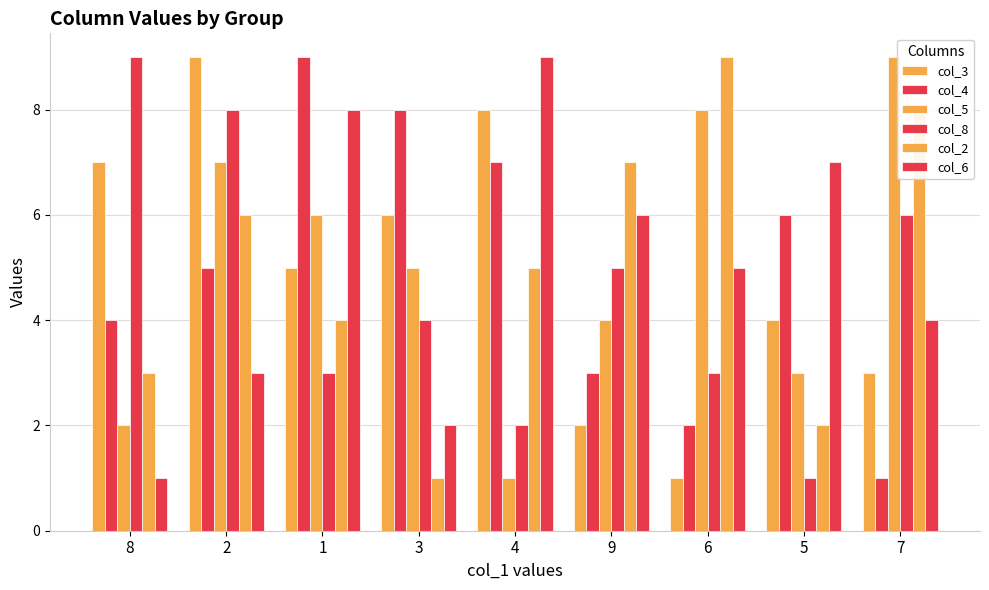

Reading left to right, what are all the values shown in this chart?

col_3: 7	9	5	6	8	2	1	4	3
col_4: 4	5	9	8	7	3	2	6	1
col_5: 2	7	6	5	1	4	8	3	9
col_8: 9	8	3	4	2	5	3	1	6
col_2: 3	6	4	1	5	7	9	2	8
col_6: 1	3	8	2	9	6	5	7	4